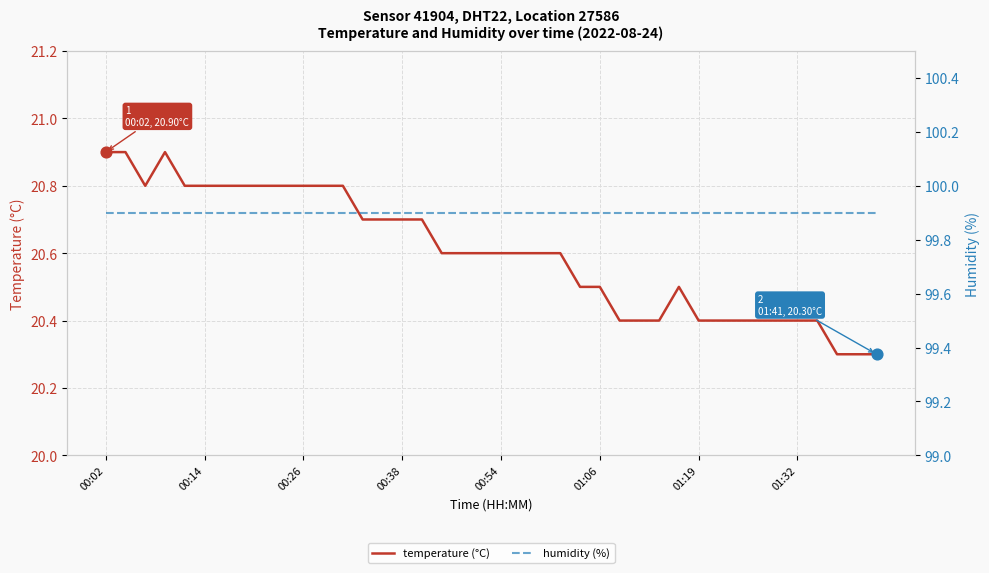

What is the total value across all series at 28?

120.3